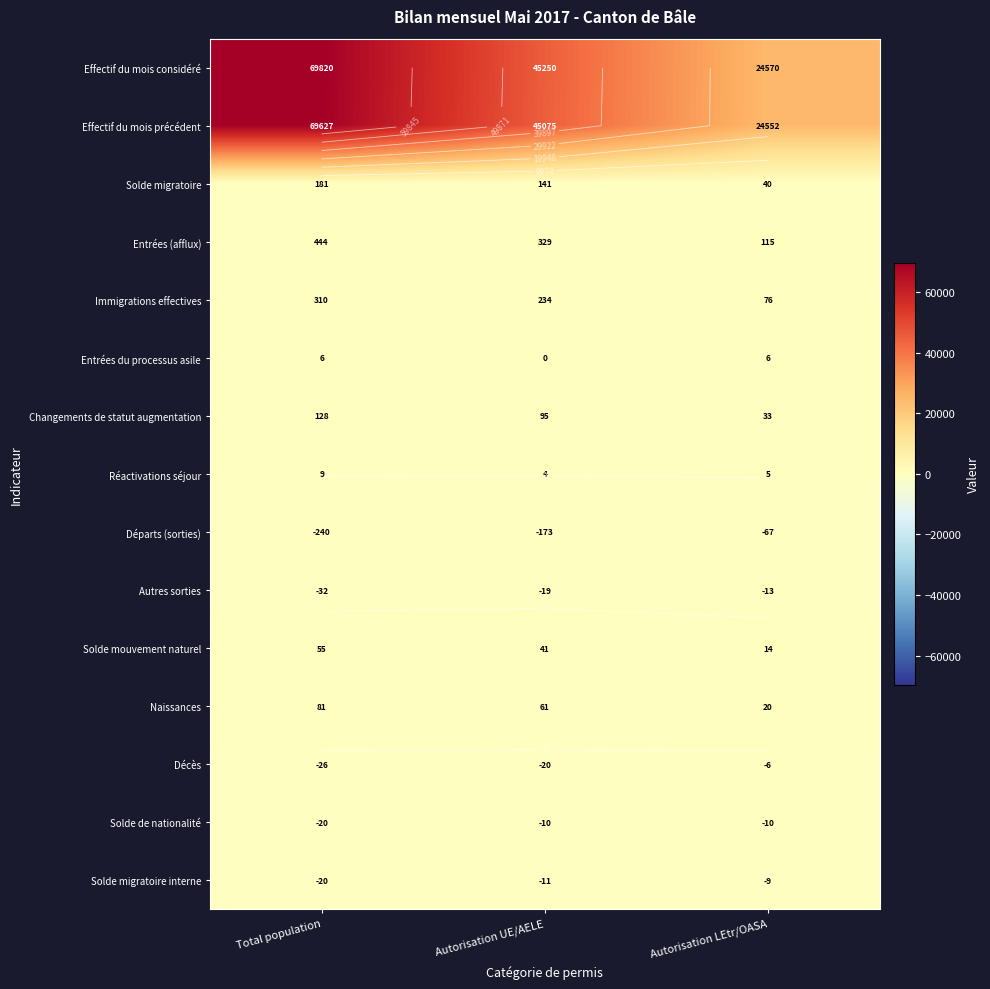

What is the maximum value for Solde de nationalité?

-10